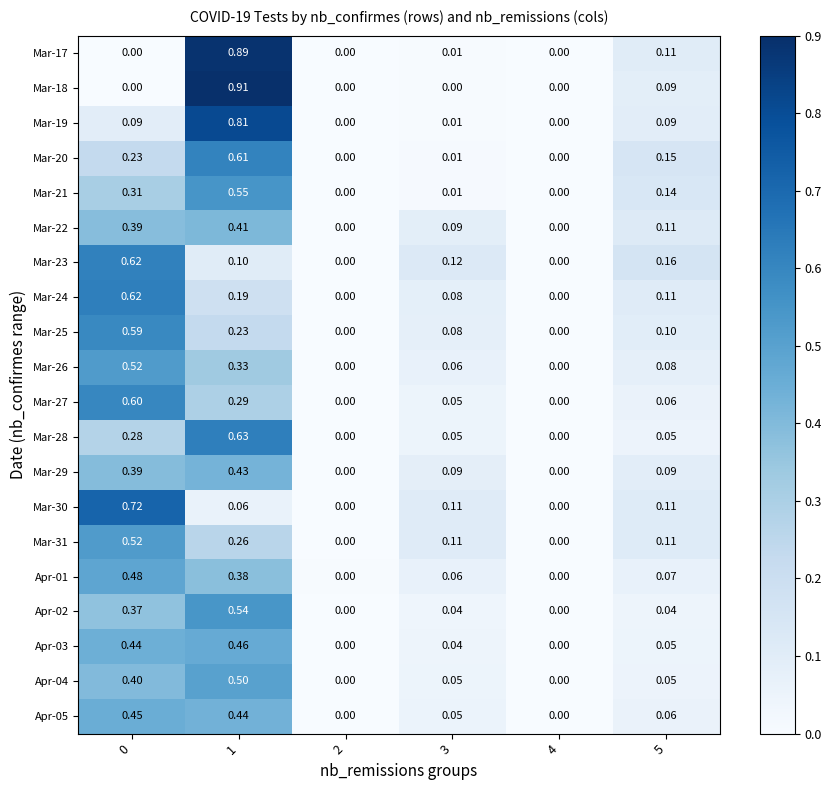

Is the value of Mar-26 at 5 greater than the value of Mar-24 at 2?

Yes